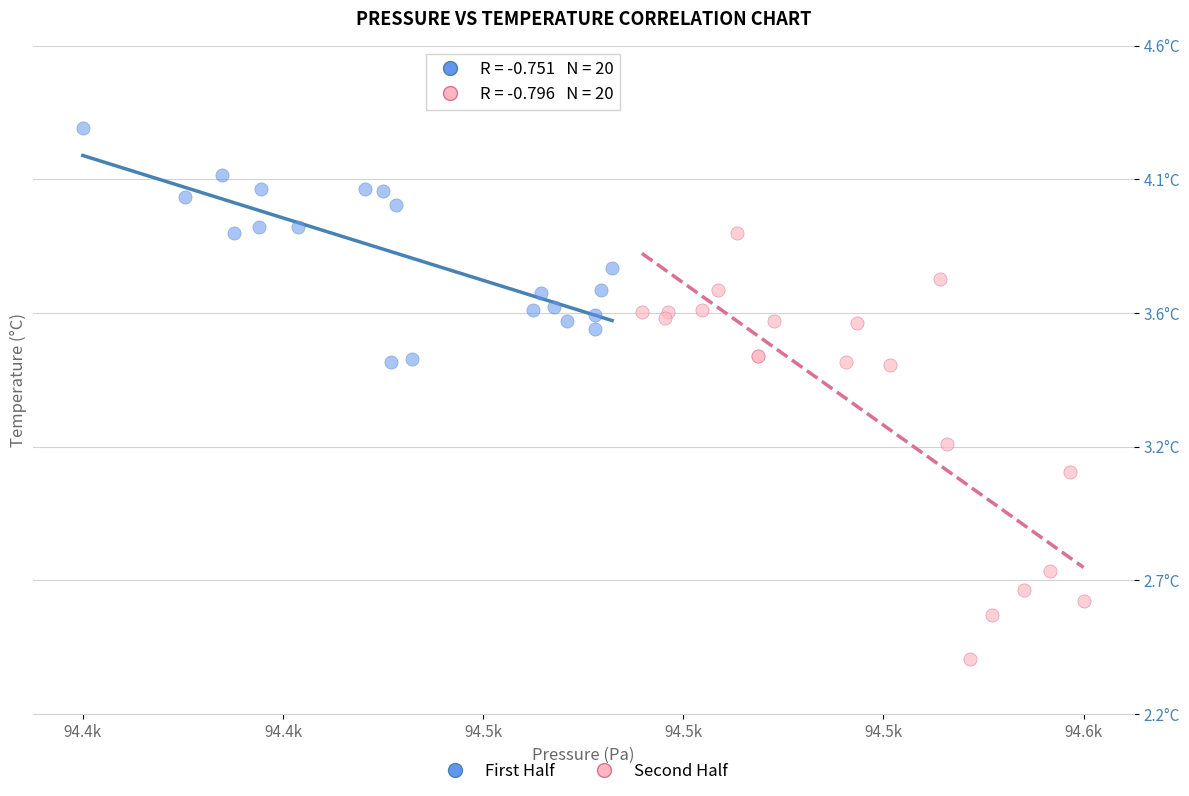

What are all the series names shown in the legend?

First Half, Second Half